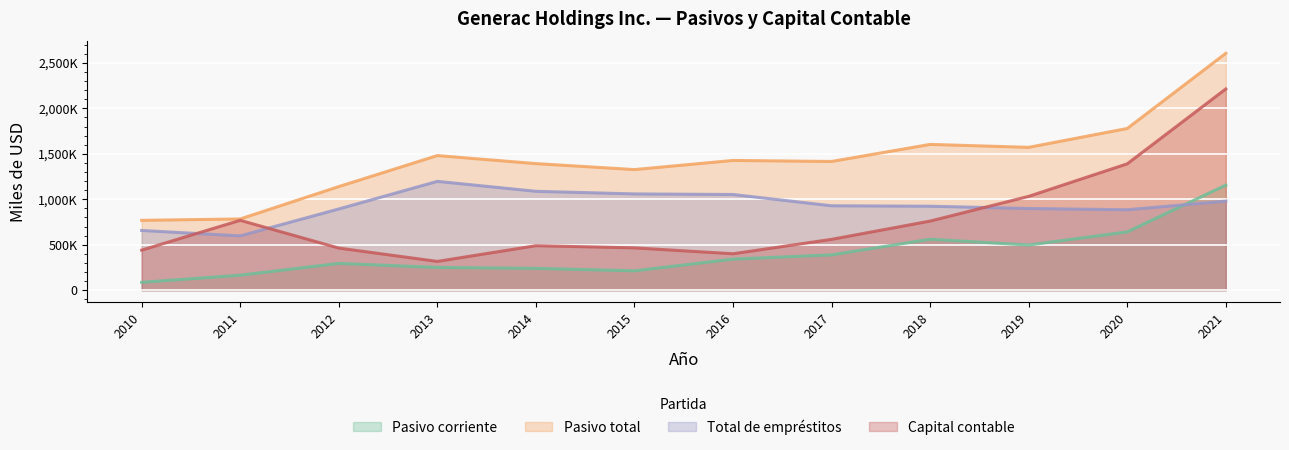

Which category has the highest value across all series?

2021